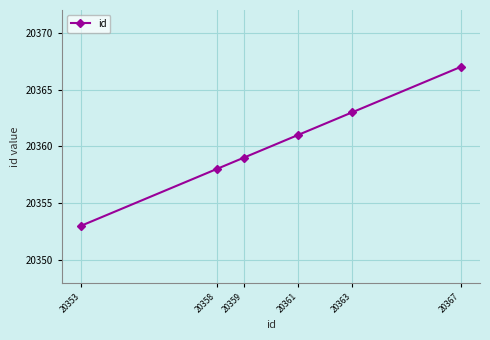

Read the value at 20367.

20367